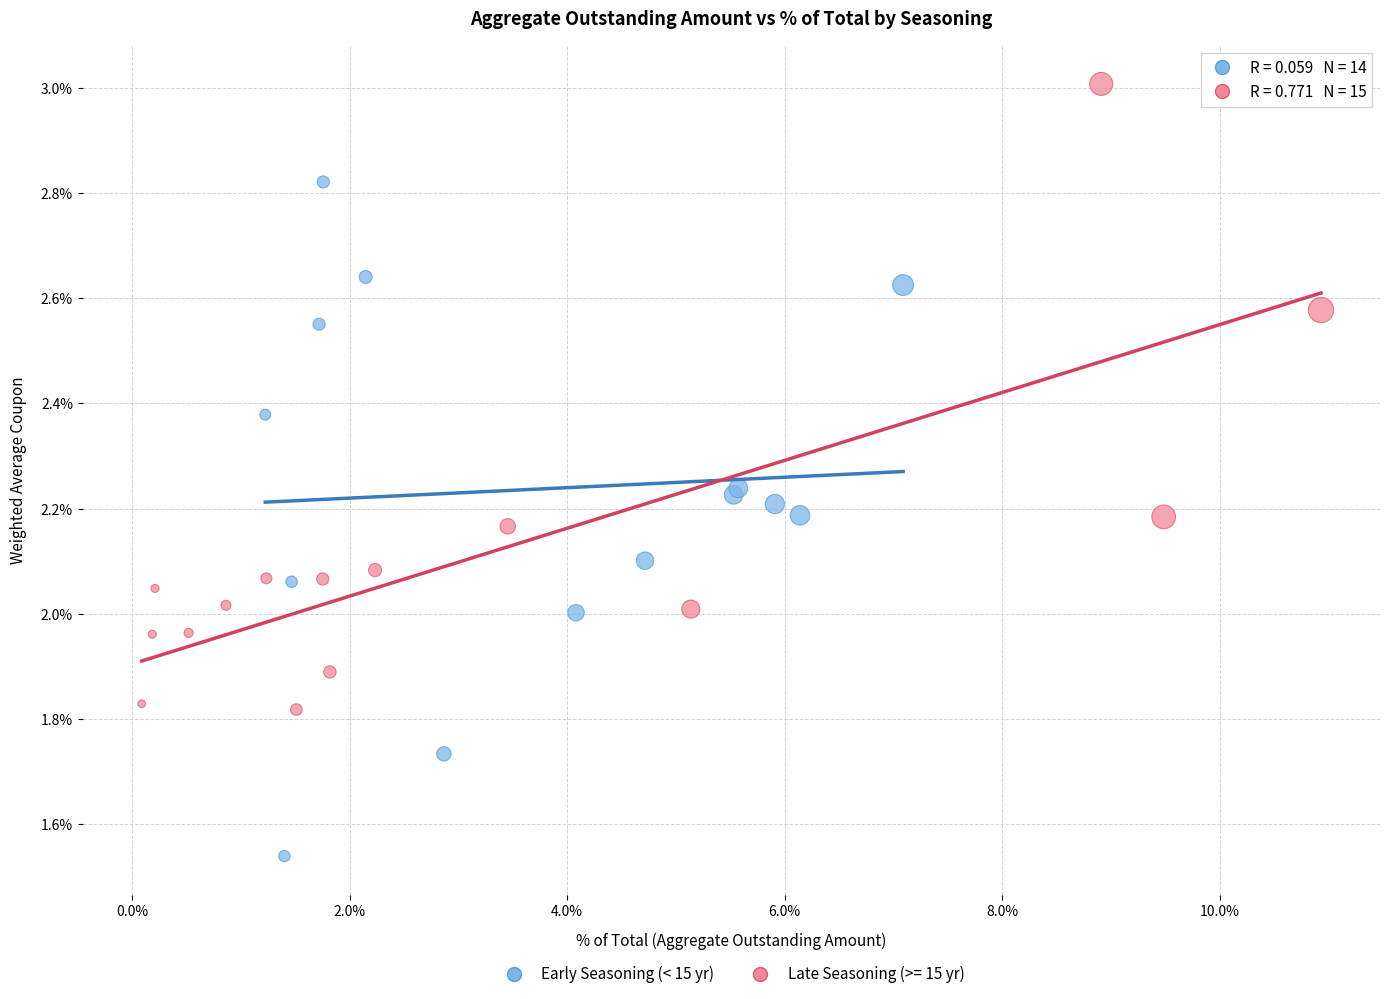

Which series reaches the minimum Y coordinate?

Early Seasoning (< 15 yr)